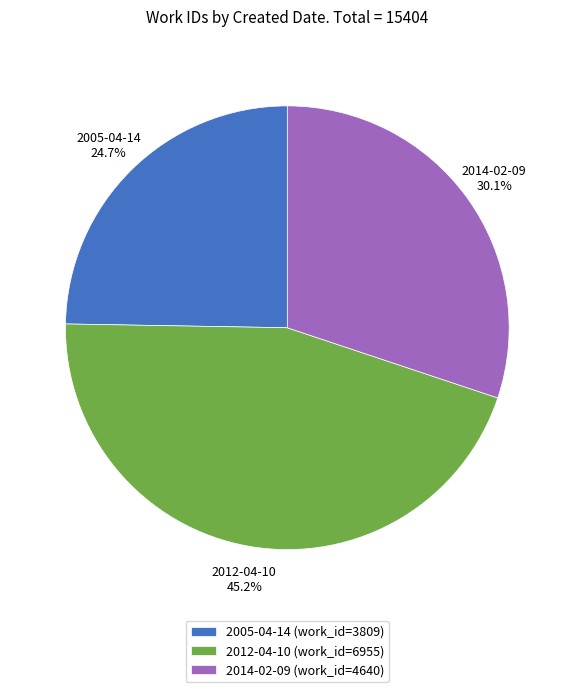

Which slice is the largest?

2012-04-10